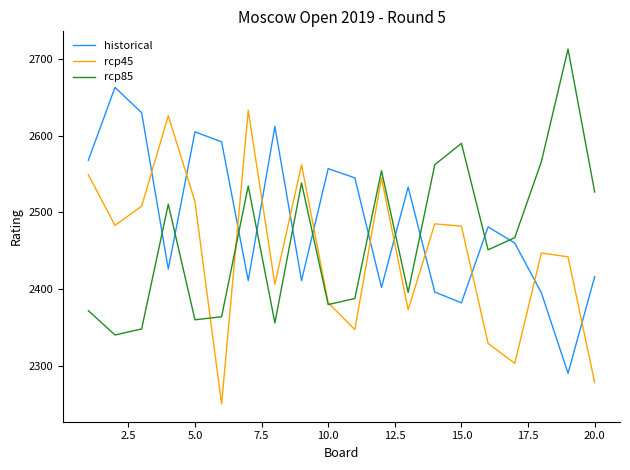

What is the minimum value shown in the chart?

2250.0